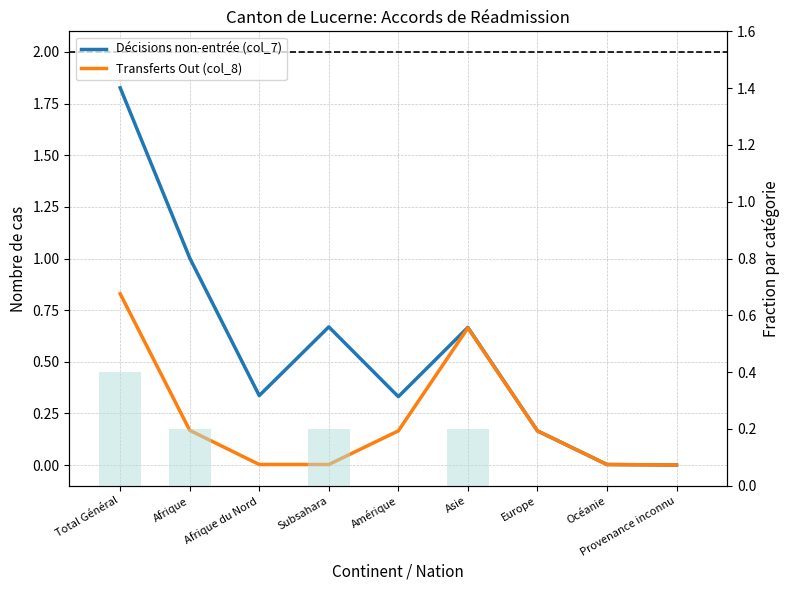

True or false: Transferts Out (col_8) has a value of -0.5 at Provenance inconnu.

False